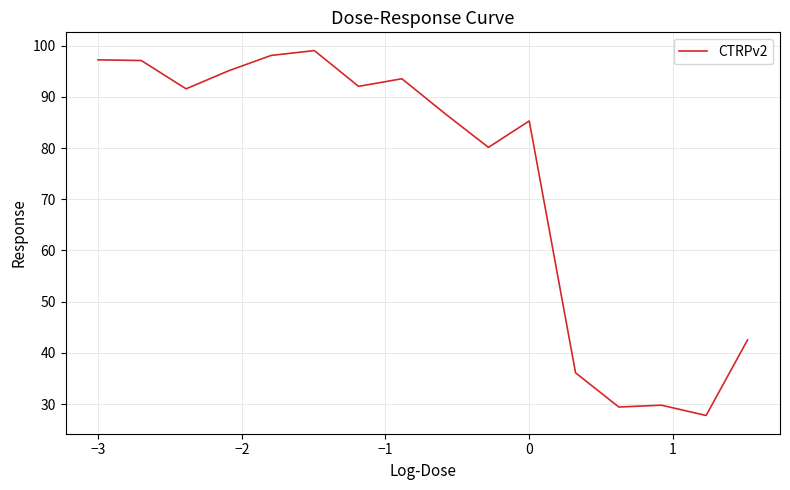

What is the sum of all values?

1181.5